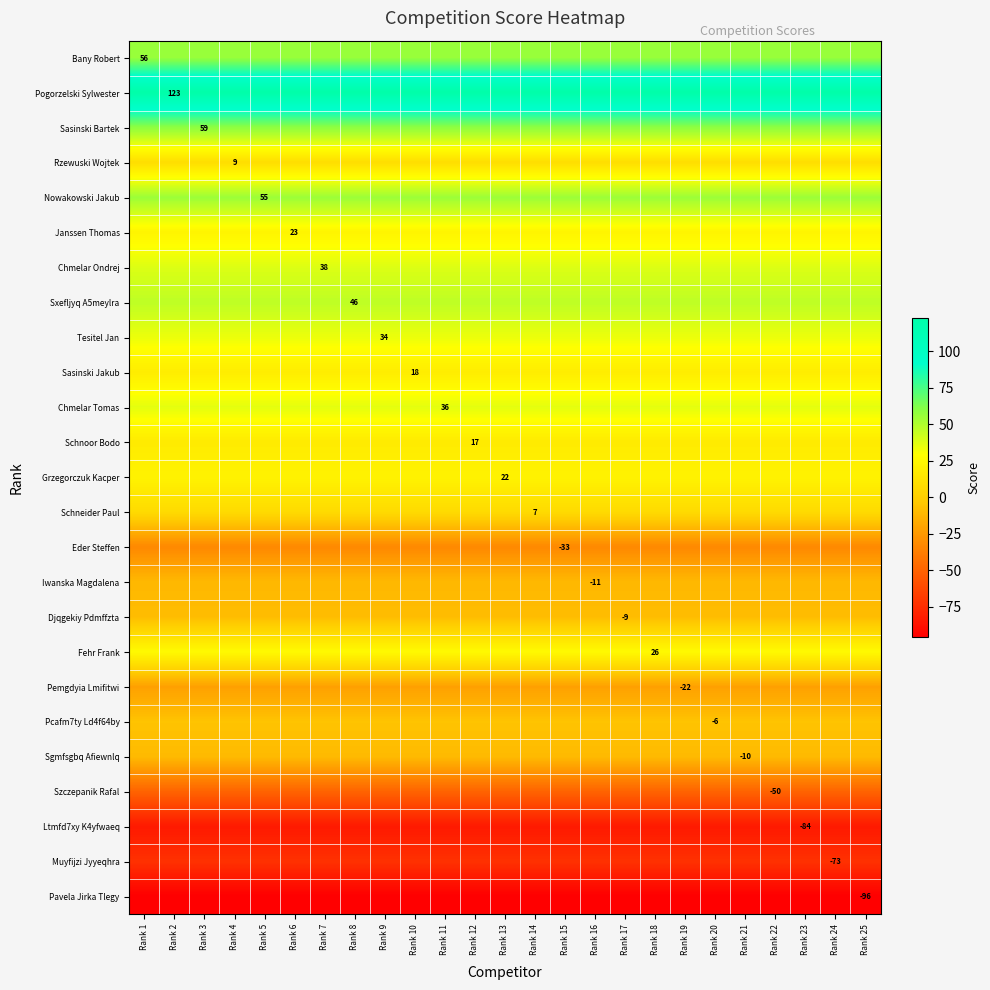

At which category is the sum across all series the highest?

Rank 1